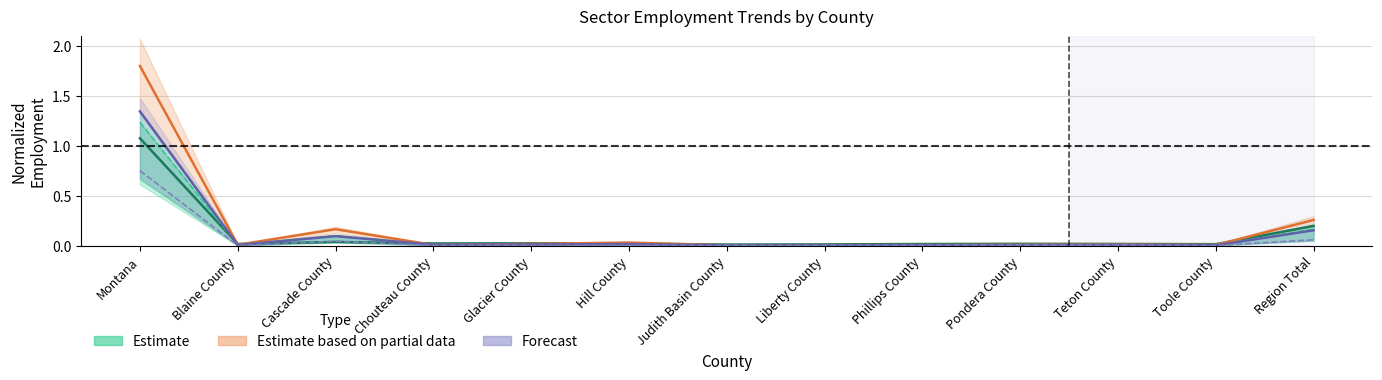

What is the sum of the Construction 2012 values at Cascade County and Pondera County?

0.1